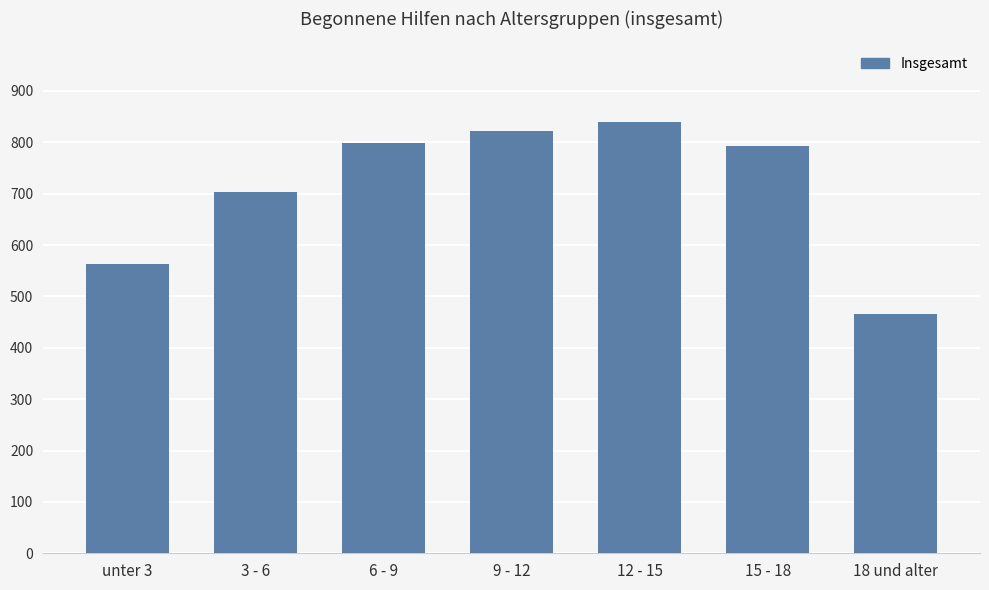

What is the difference between the maximum and minimum values?

375